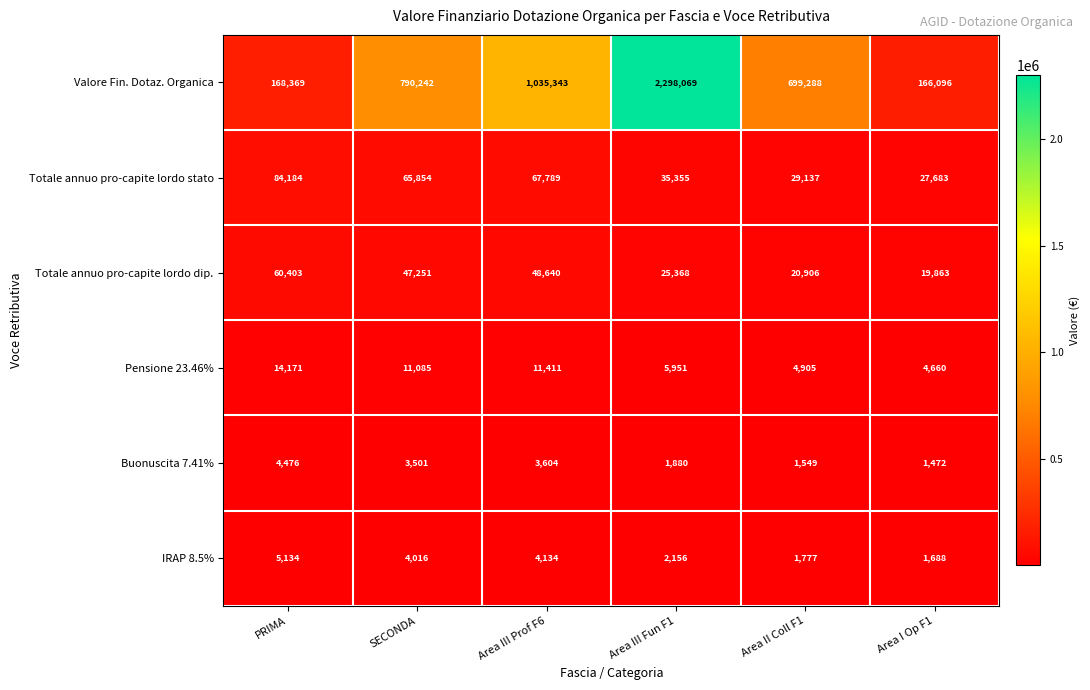

Between PRIMA and Area III Prof F6, which series saw the biggest shift?

Valore Fin. Dotaz. Organica